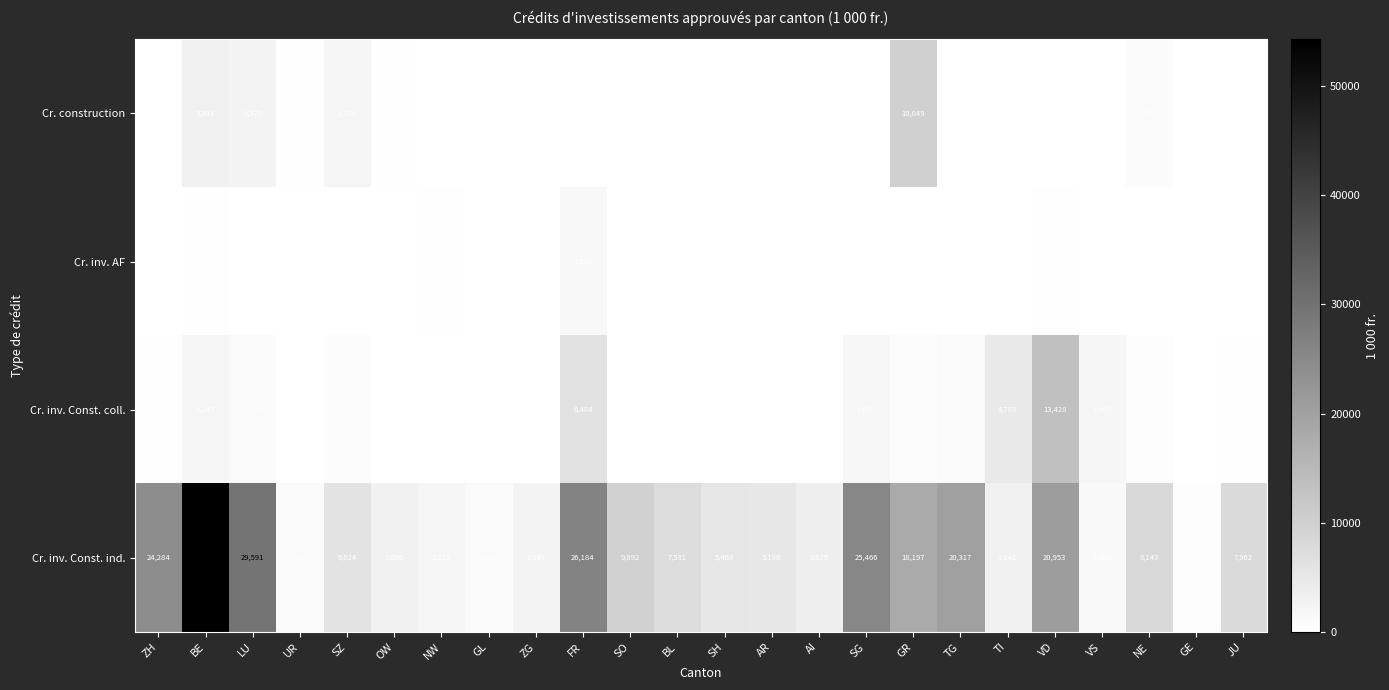

What is the minimum value for Cr. inv. Const. ind.?

608